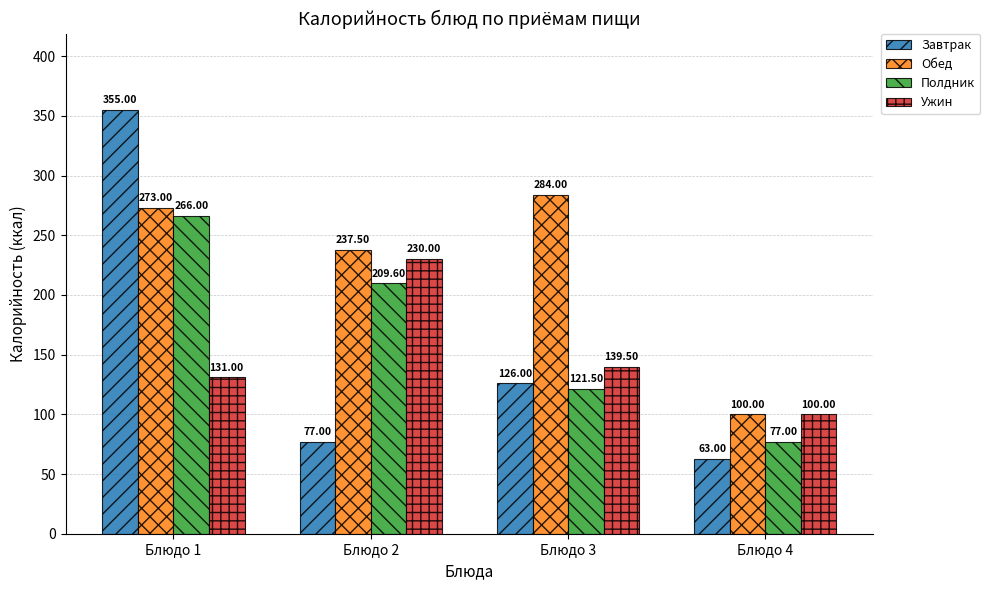

Which series has the widest spread of values?

Завтрак